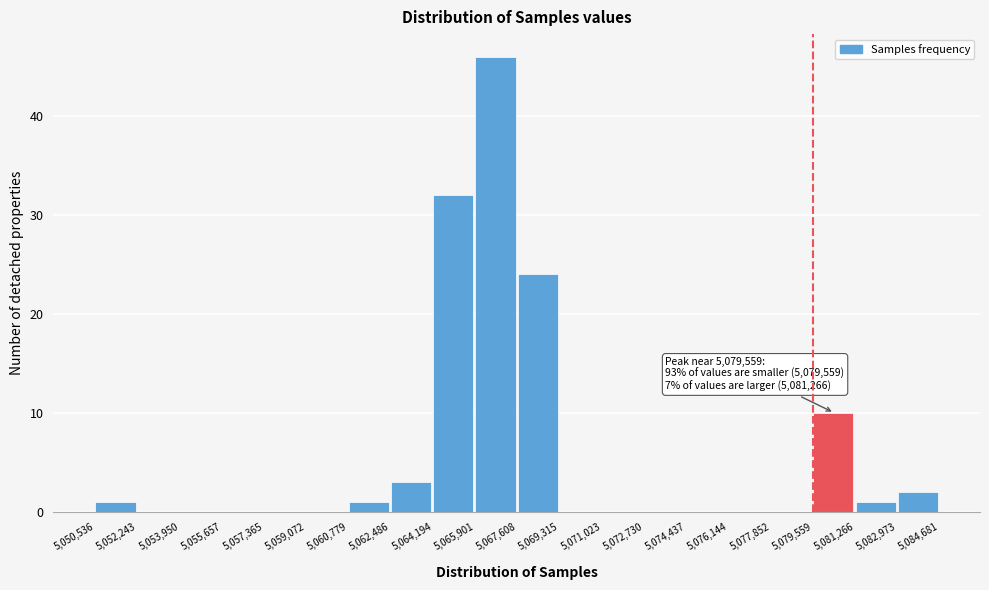

Over which range of the x-axis is the bar tallest?

5,065,901 to 5,067,608